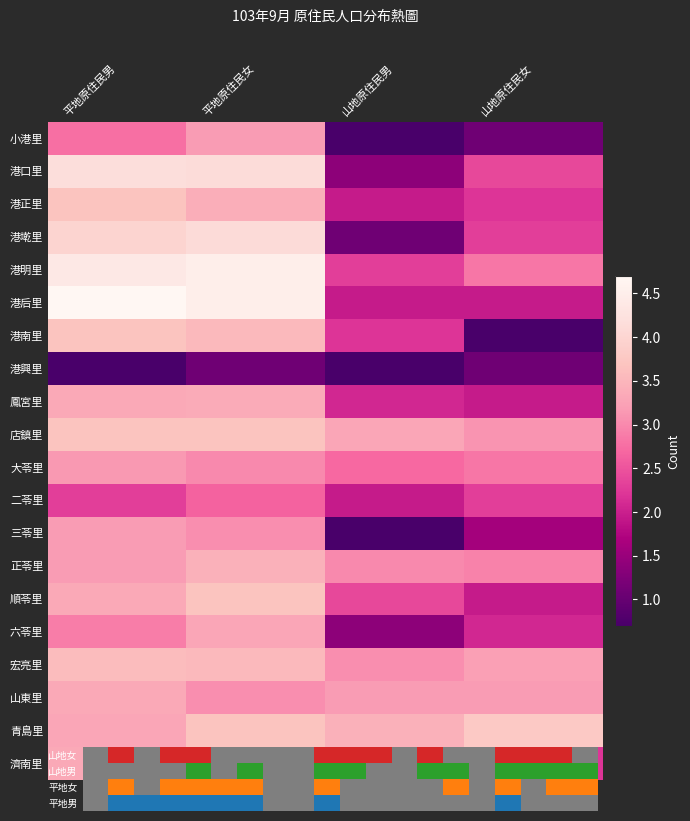

How many categories are shown in the chart?

4